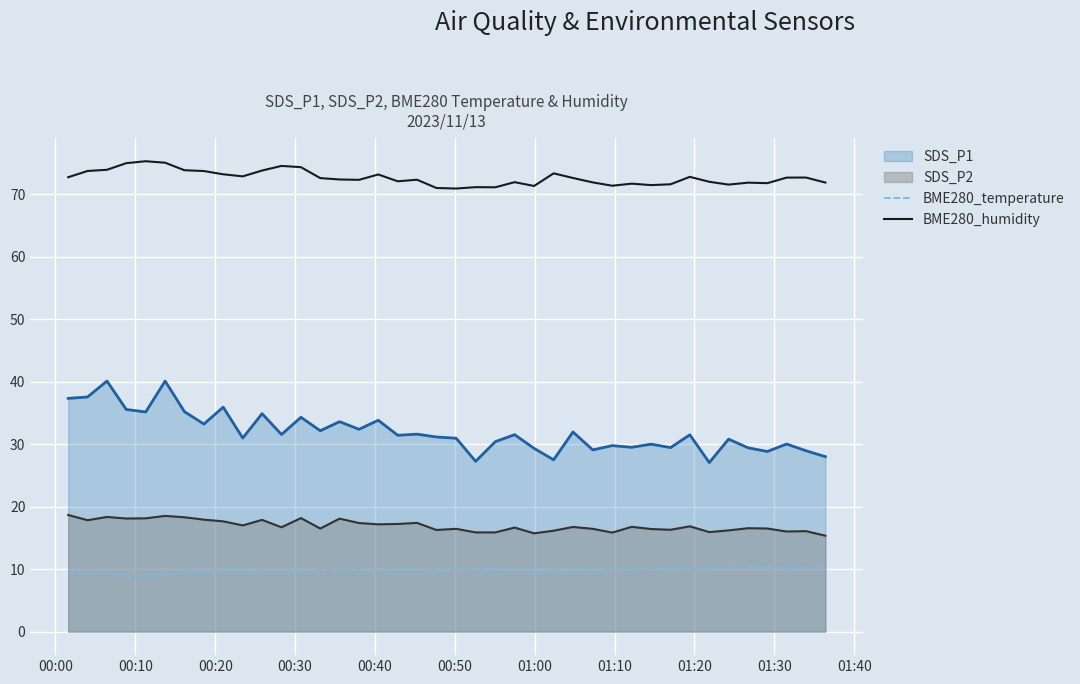

Which series has the largest total across all categories?

BME280_humidity